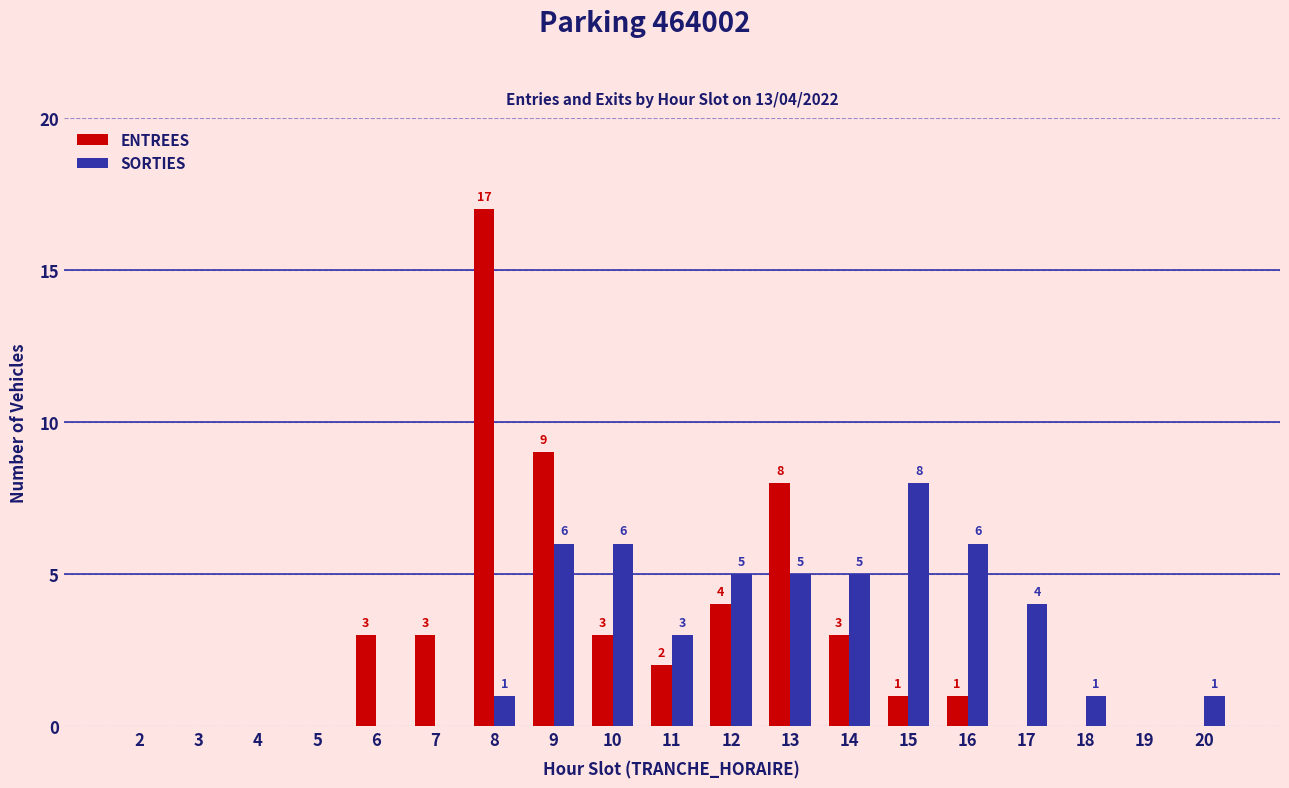

Reading left to right, transcribe all the data shown in this chart.

ENTREES: 2=0	3=0	4=0	5=0	6=3	7=3	8=17	9=9	10=3	11=2	12=4	13=8	14=3	15=1	16=1	17=0	18=0	19=0	20=0
SORTIES: 2=0	3=0	4=0	5=0	6=0	7=0	8=1	9=6	10=6	11=3	12=5	13=5	14=5	15=8	16=6	17=4	18=1	19=0	20=1